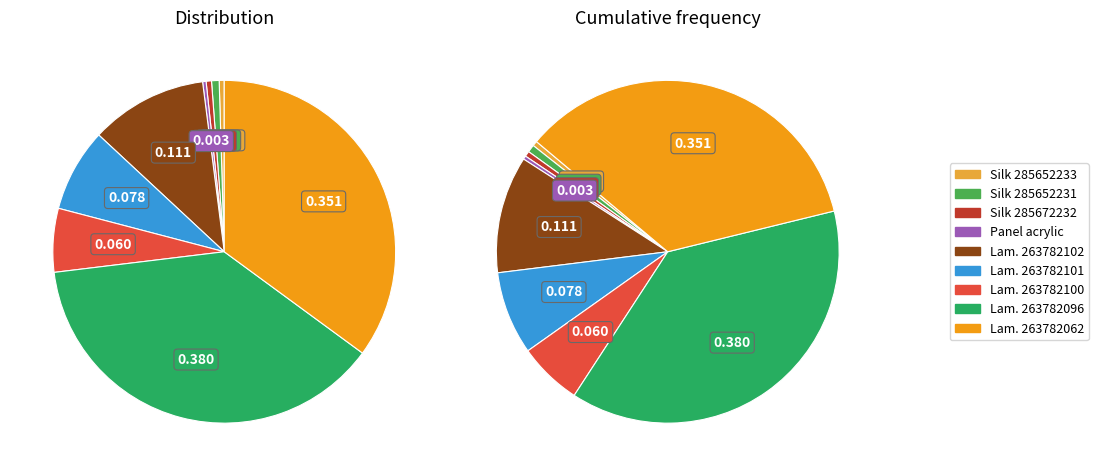

Count the number of slices in the pie.

9